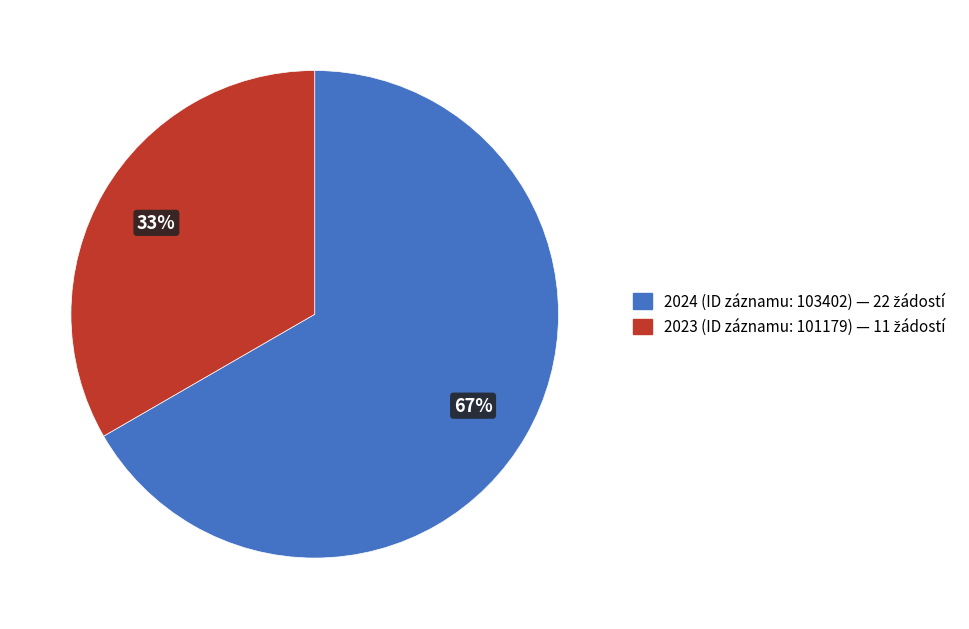

How many segments does this pie chart have?

2